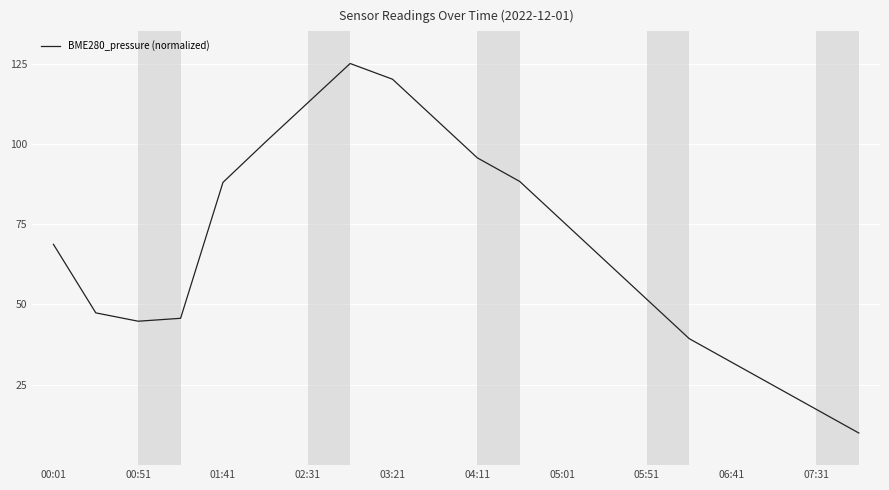

What is the difference between the maximum and minimum values?

115.0